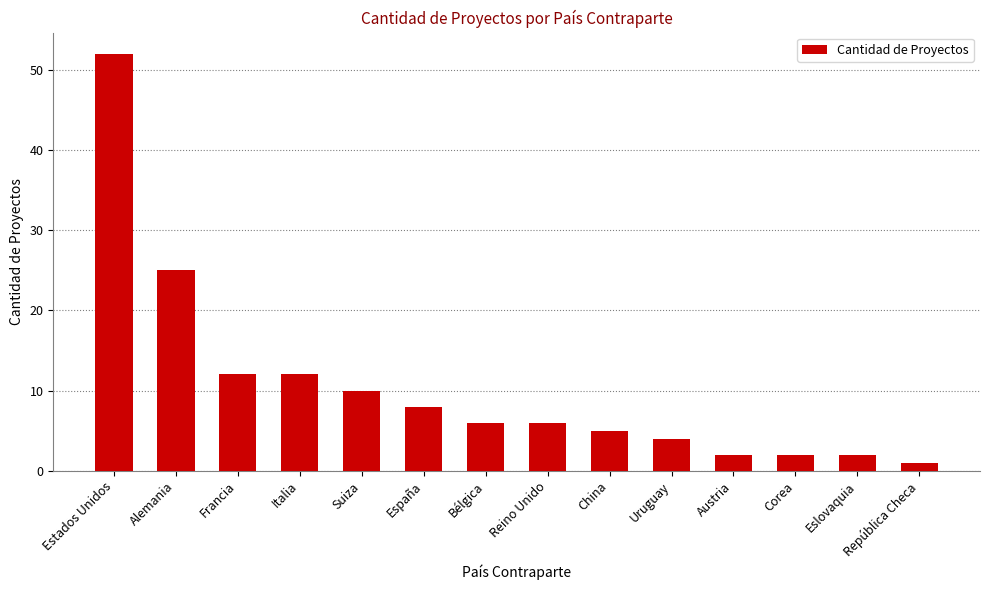

At which category does the chart reach its minimum across all series?

República Checa